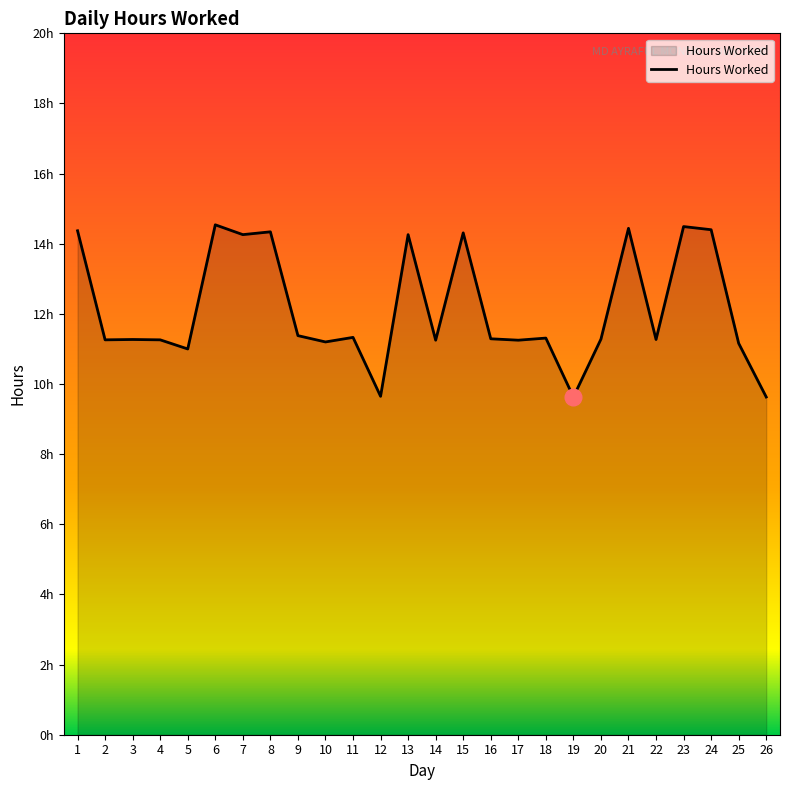

Is this an area chart (filled region under the line)?

Yes